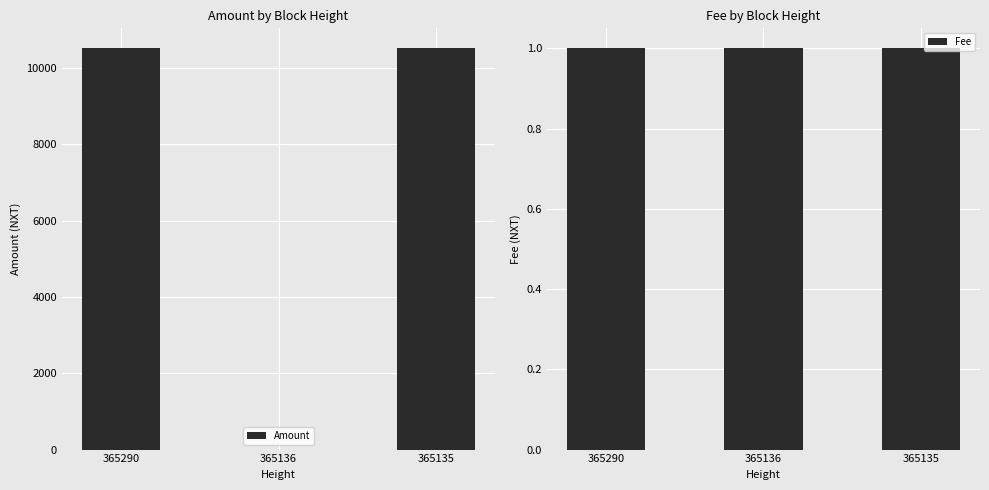

Is it true that Fee equals 1.0 at 365136?

True